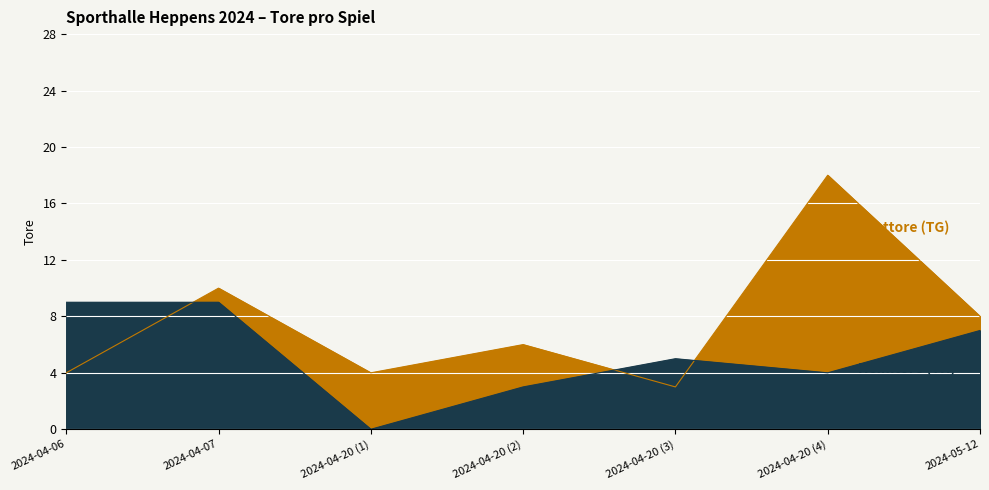

Reading left to right, extract all data points from this chart.

Heimtore (TH): 9	9	0	3	5	4	7
Gasttore (TG): 4	10	4	6	3	18	8